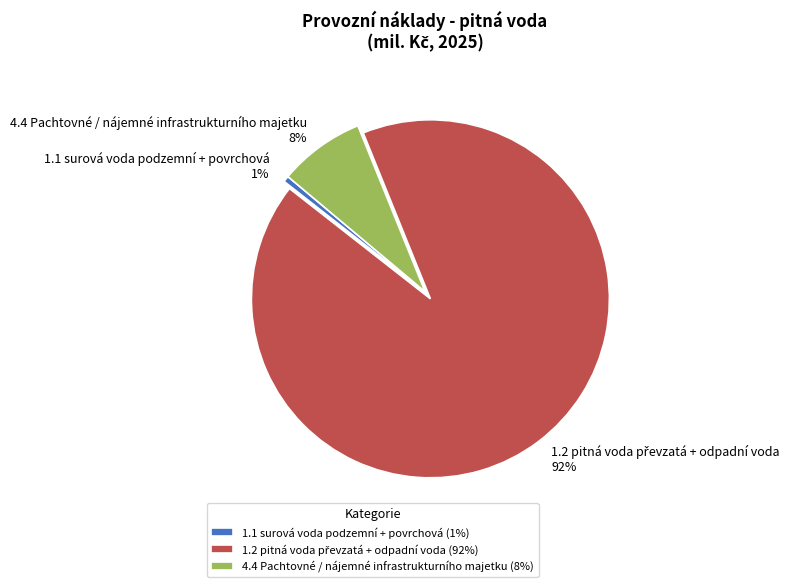

Does any single category account for the majority?

Yes